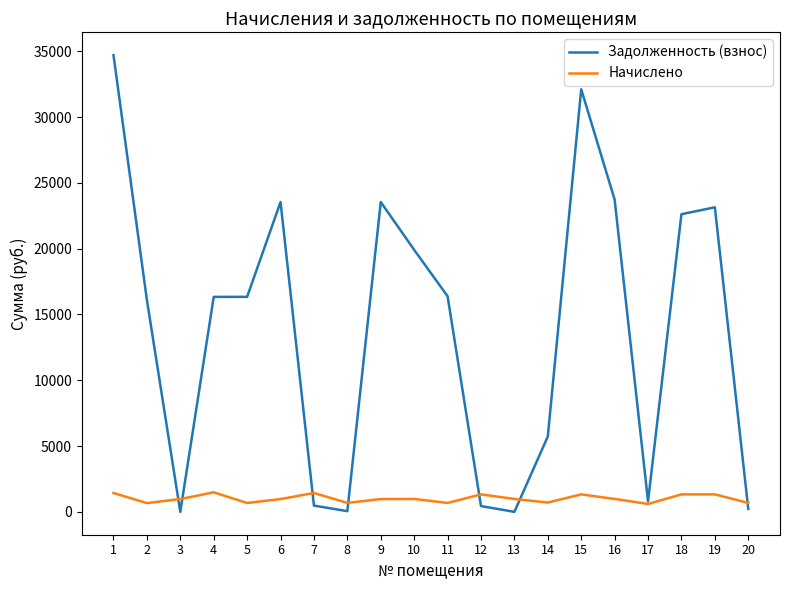

What is the spread (max minus min) of values at 10?

18928.1